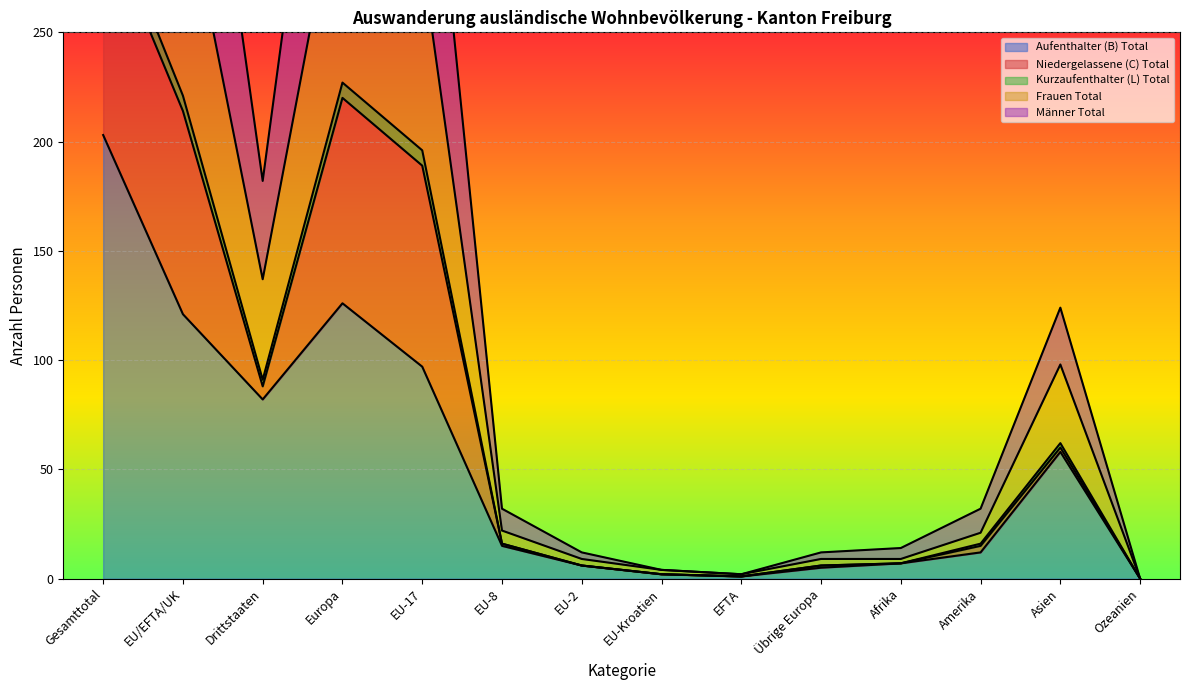

What is the label of the 3rd point from the right?

Amerika